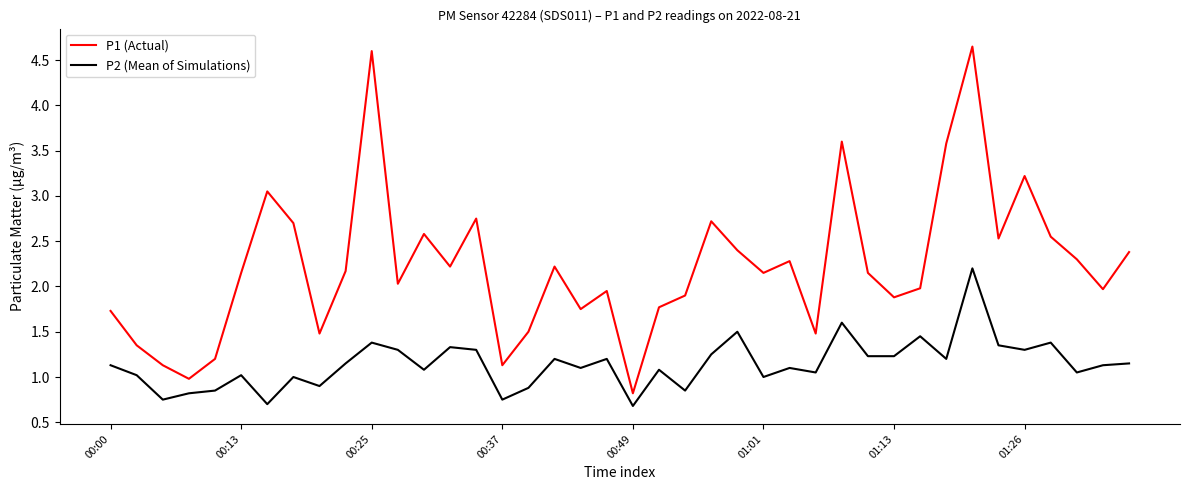

List the series in order of their peak value, lowest first.

P2 (Mean of Simulations), P1 (Actual)